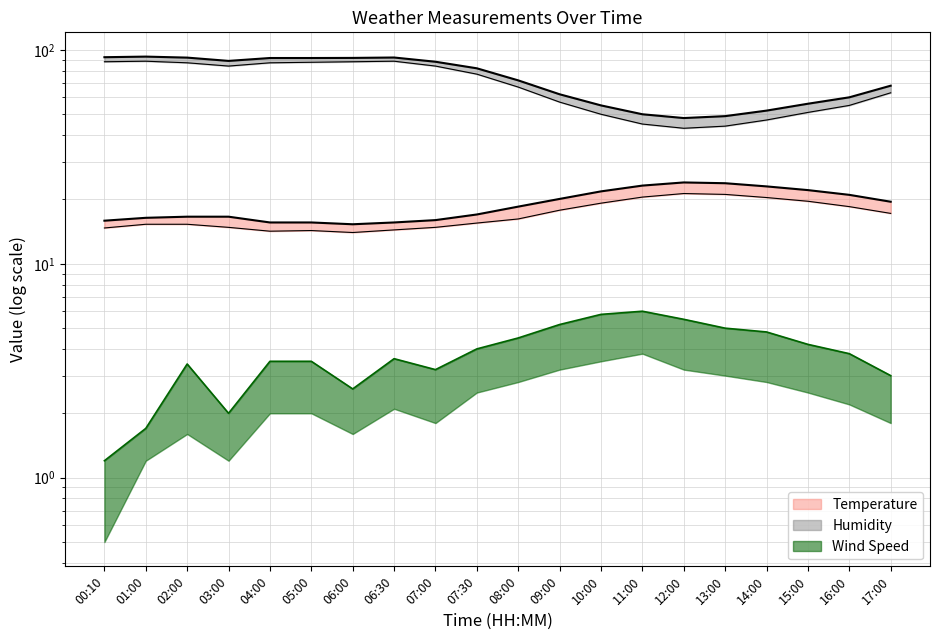

At which category is the sum across all series the highest?

01:00